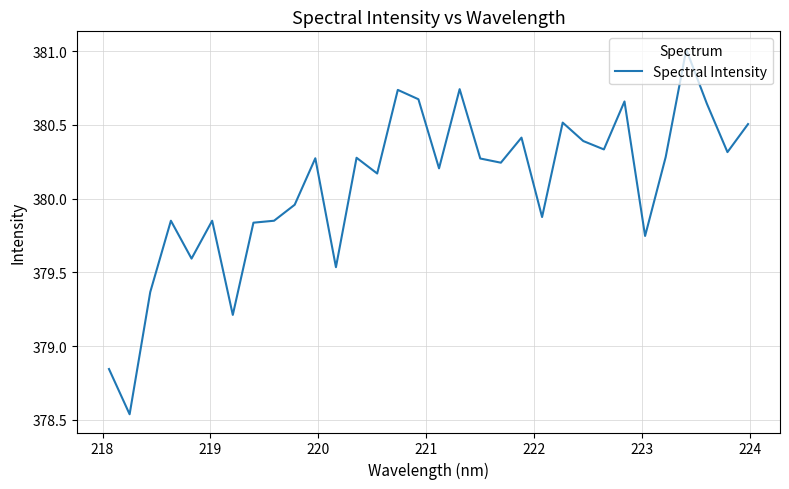

What is the maximum value shown in the chart?

381.0